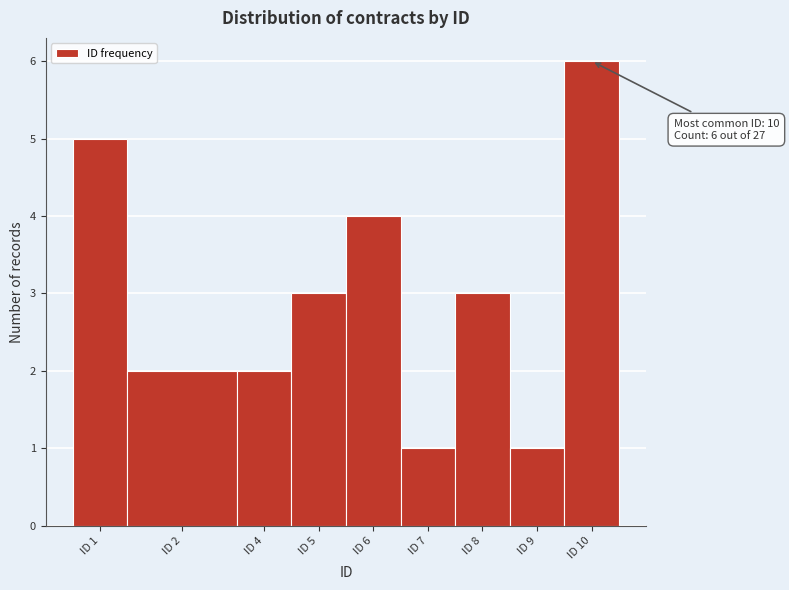

Reading right to left, extract all data points from this chart.

6	1	3	1	4	3	2	2	5